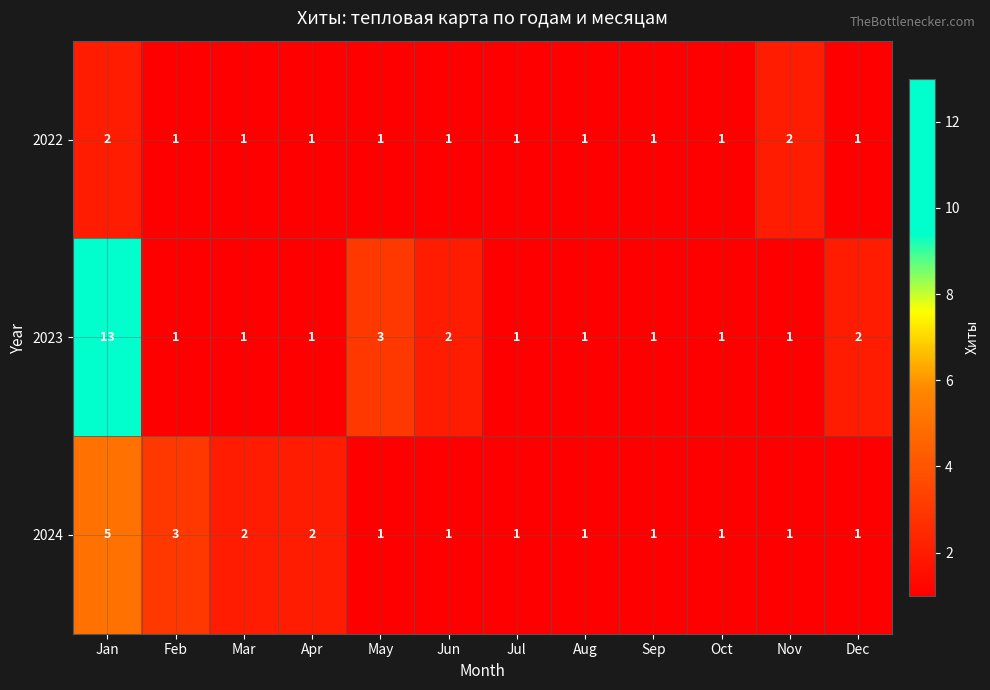

Which series has the largest range (max minus min)?

2023